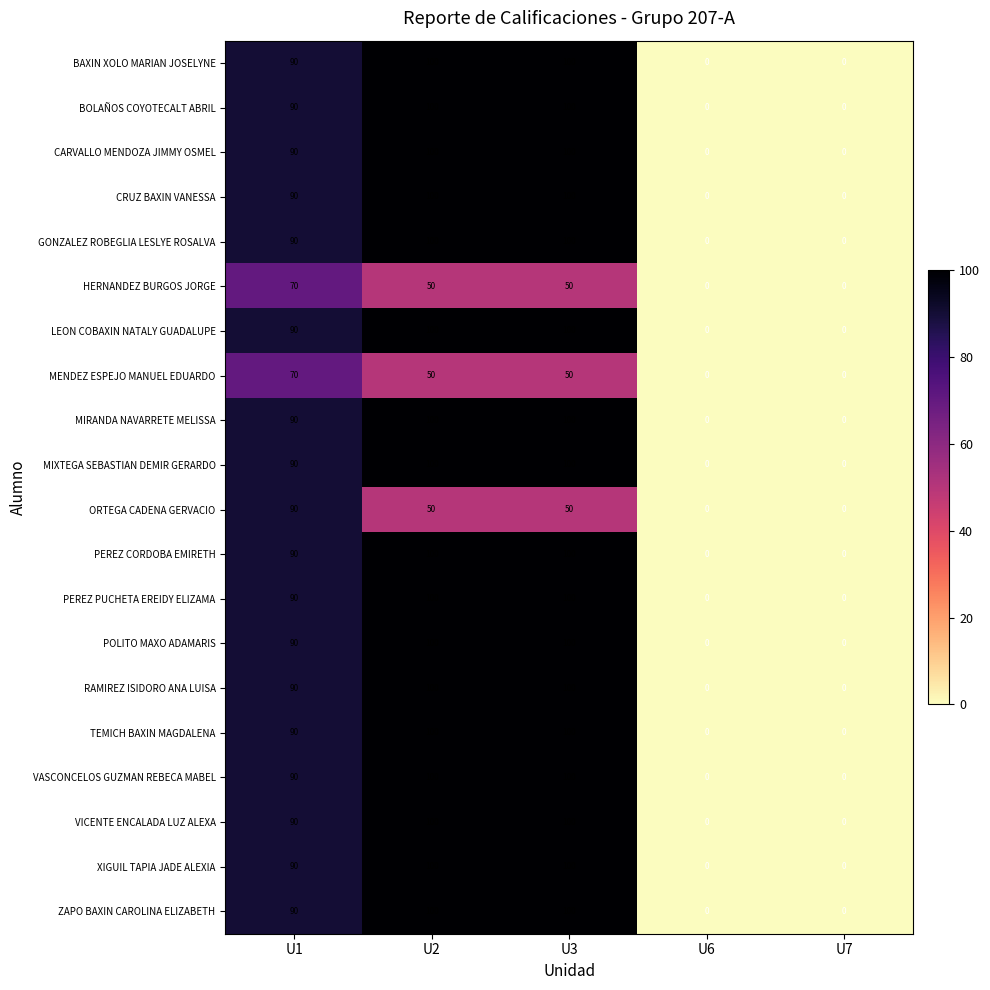

Count the HERNANDEZ BURGOS JORGE values in the range 0 to 50.

4